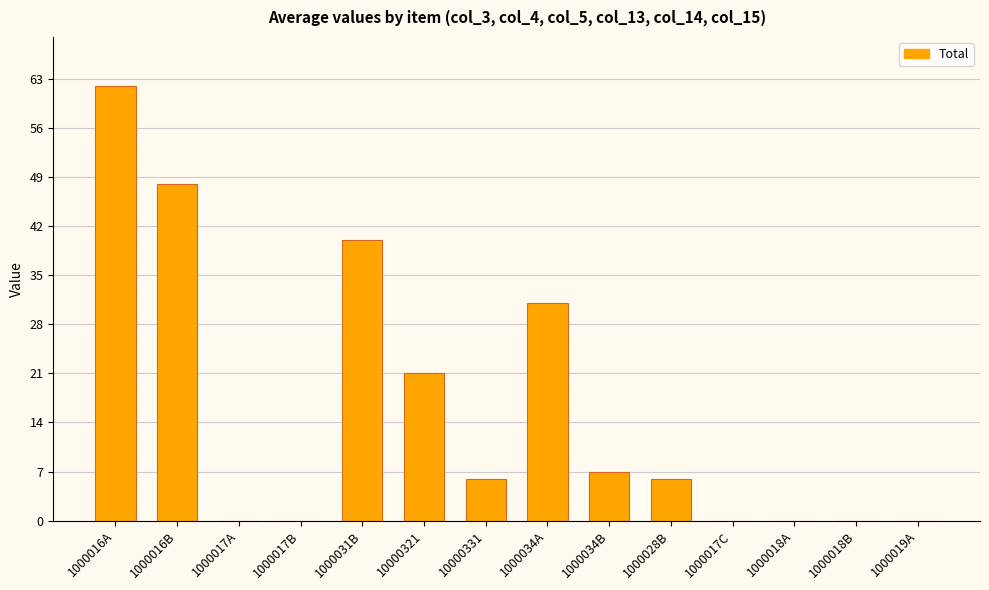

What is the average value?

16